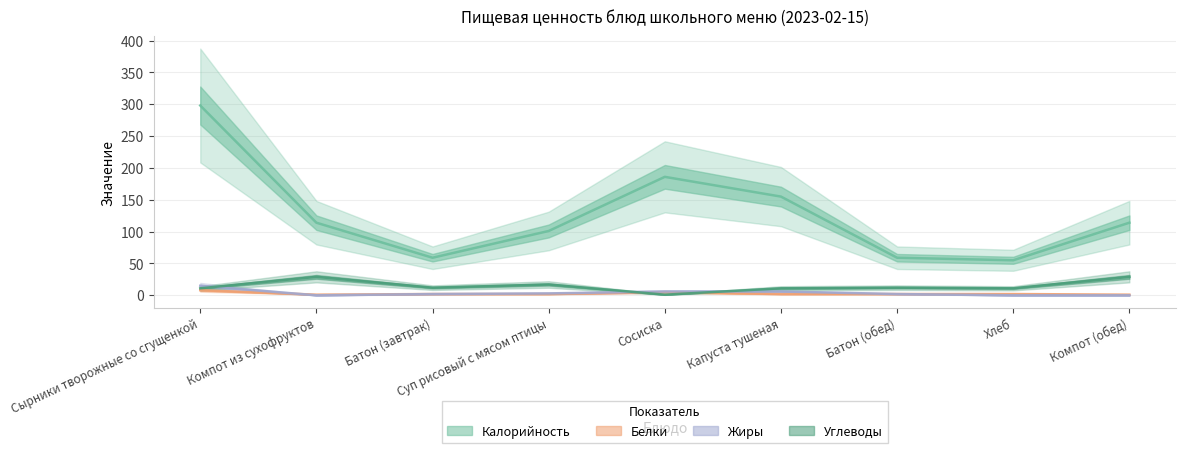

Which series changed the most between Сырники творожные со сгущенкой and Компот (обед)?

Калорийность